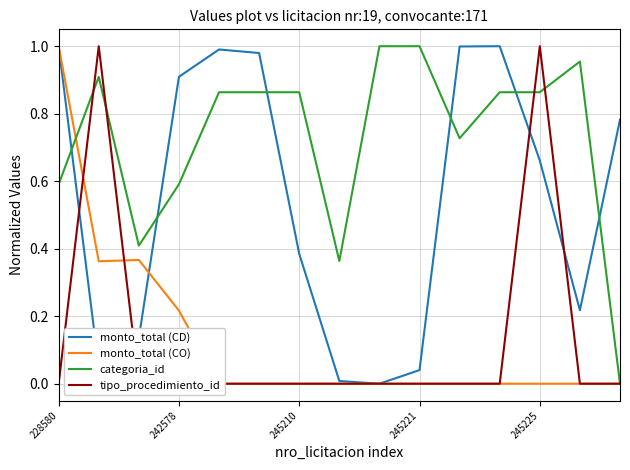

Is it true that monto_total (CD) equals 1.1 at 245225?

False